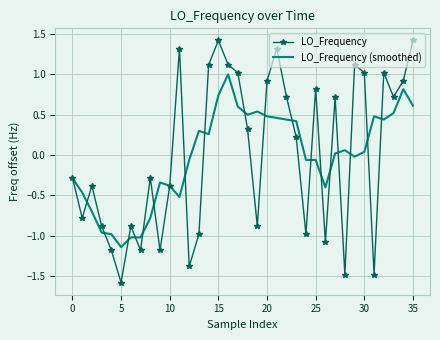

Rank the series by their maximum value, from highest to lowest.

LO_Frequency, LO_Frequency (smoothed)